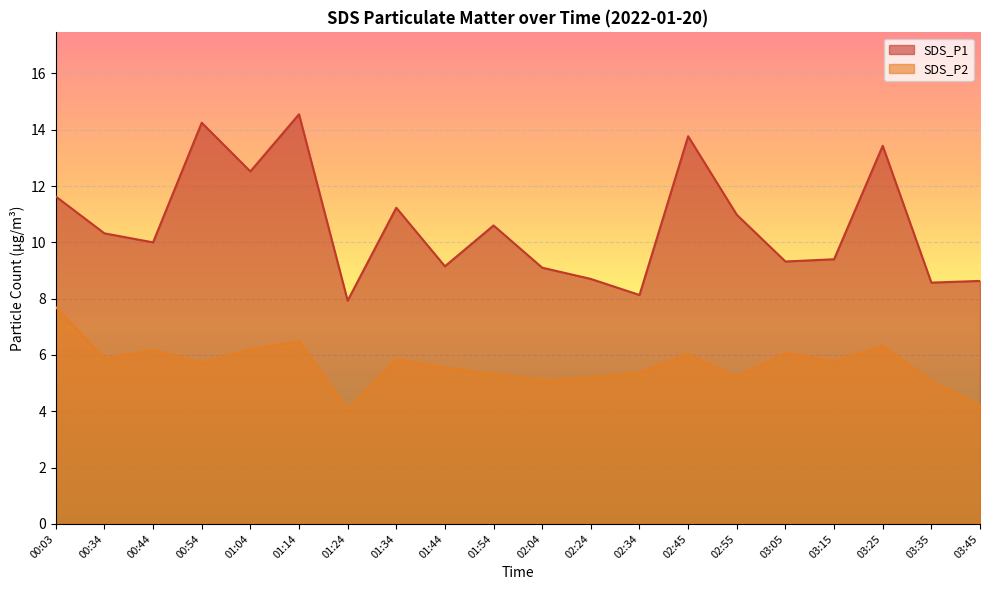

Reading left to right, what are all the values shown in this chart?

SDS_P1: 11.6	10.3	10.0	14.2	12.5	14.6	7.9	11.2	9.2	10.6	9.1	8.7	8.1	13.8	11.0	9.3	9.4	13.4	8.6	8.6
SDS_P2: 7.7	5.9	6.2	5.7	6.2	6.5	4.1	5.8	5.5	5.3	5.1	5.2	5.4	6.0	5.2	6.1	5.8	6.3	5.1	4.2